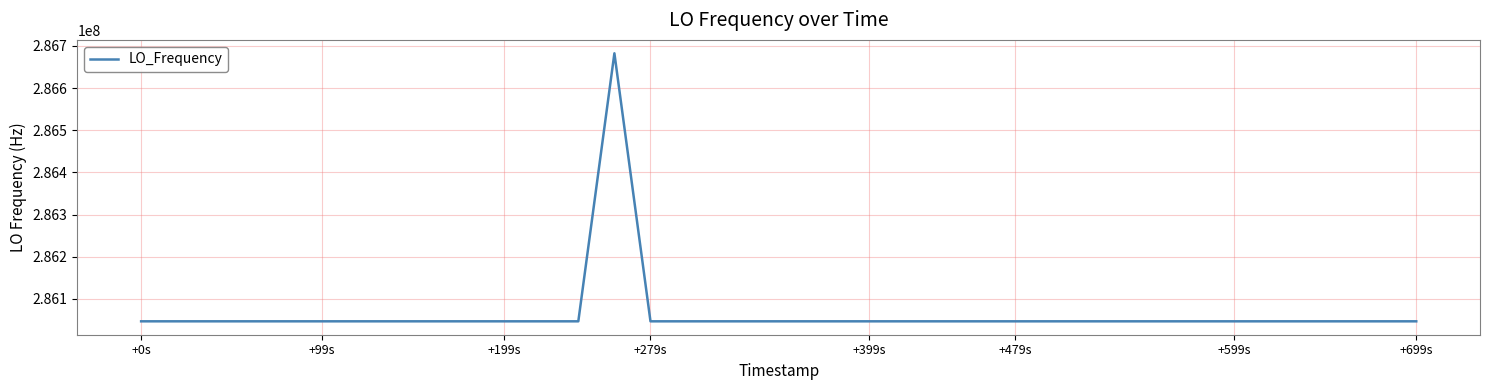

What is the maximum value shown in the chart?

286682705.8